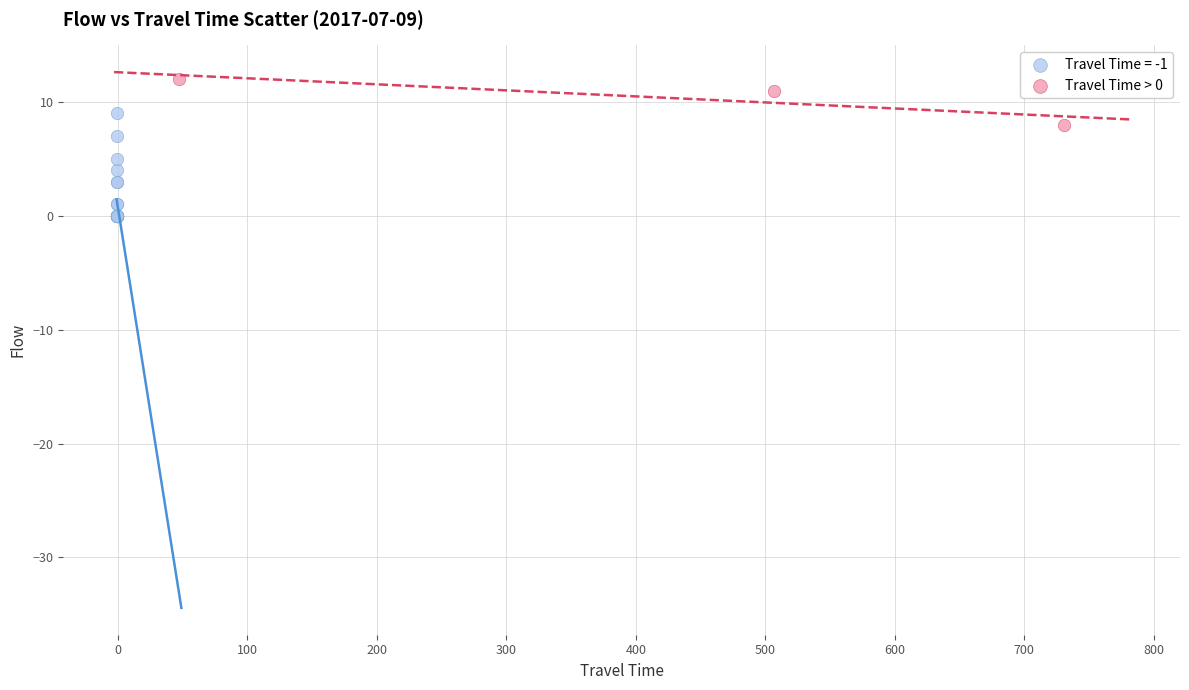

Which series reaches the minimum Y coordinate?

Travel Time = -1